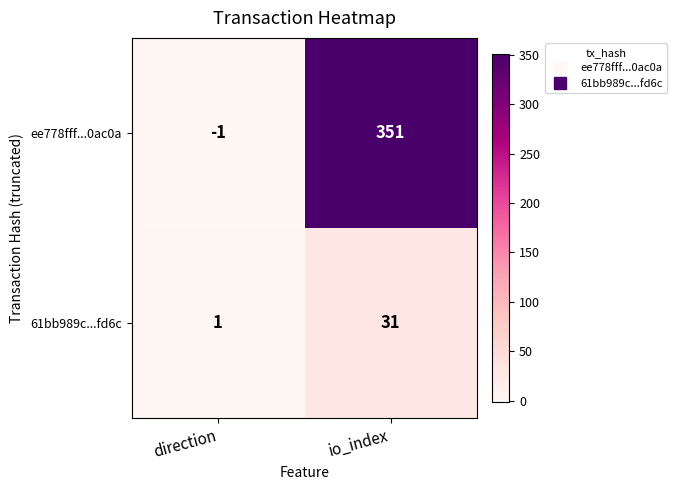

At how many categories does at least one series exceed 214?

1